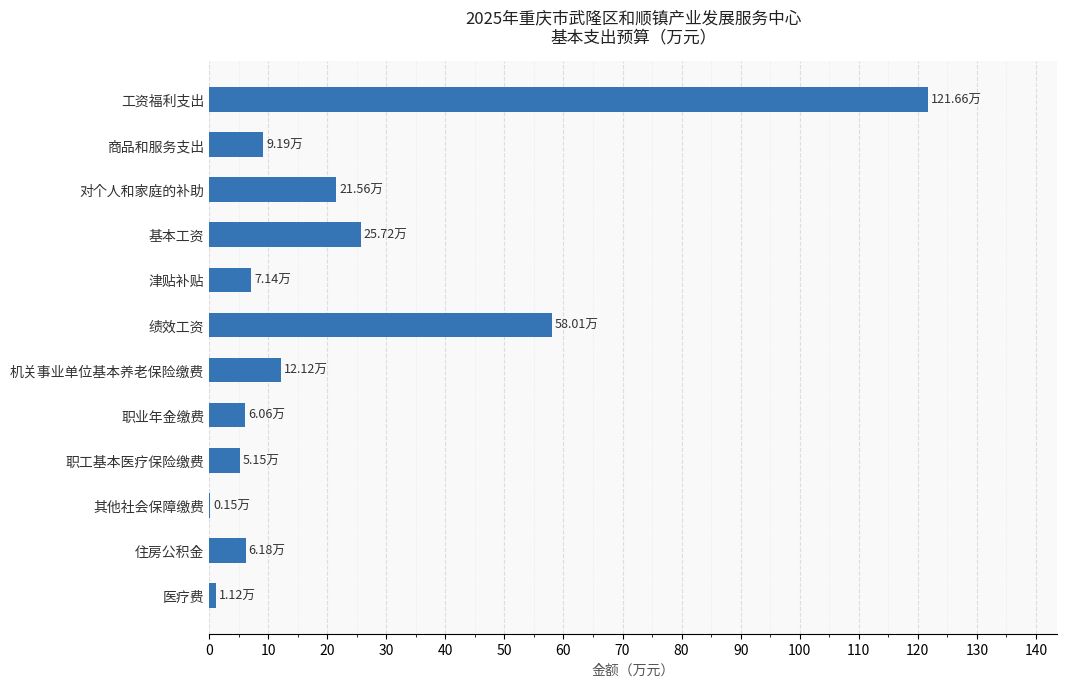

Which label corresponds to the largest value in the chart?

工资福利支出